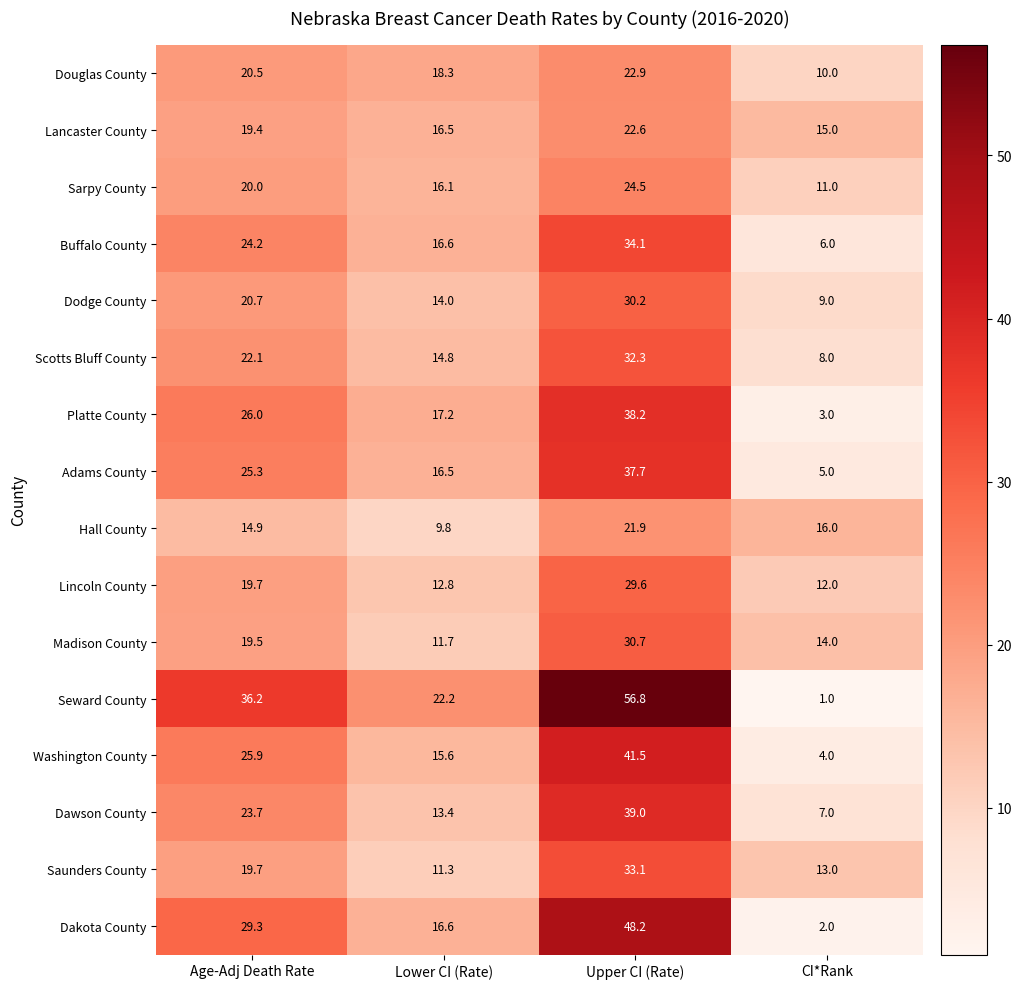

The value of Dodge County at Lower CI (Rate) is 14.0. True or false?

True